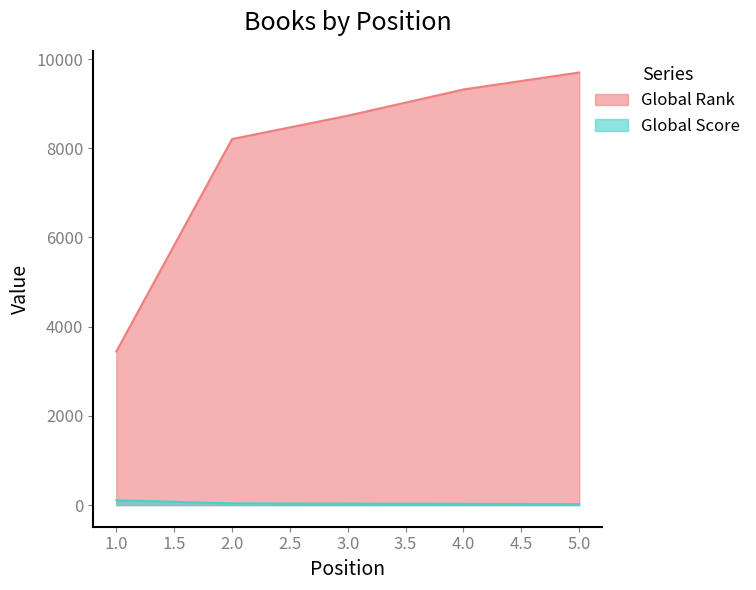

True or false: Global Rank and Global Score intersect in this chart.

False